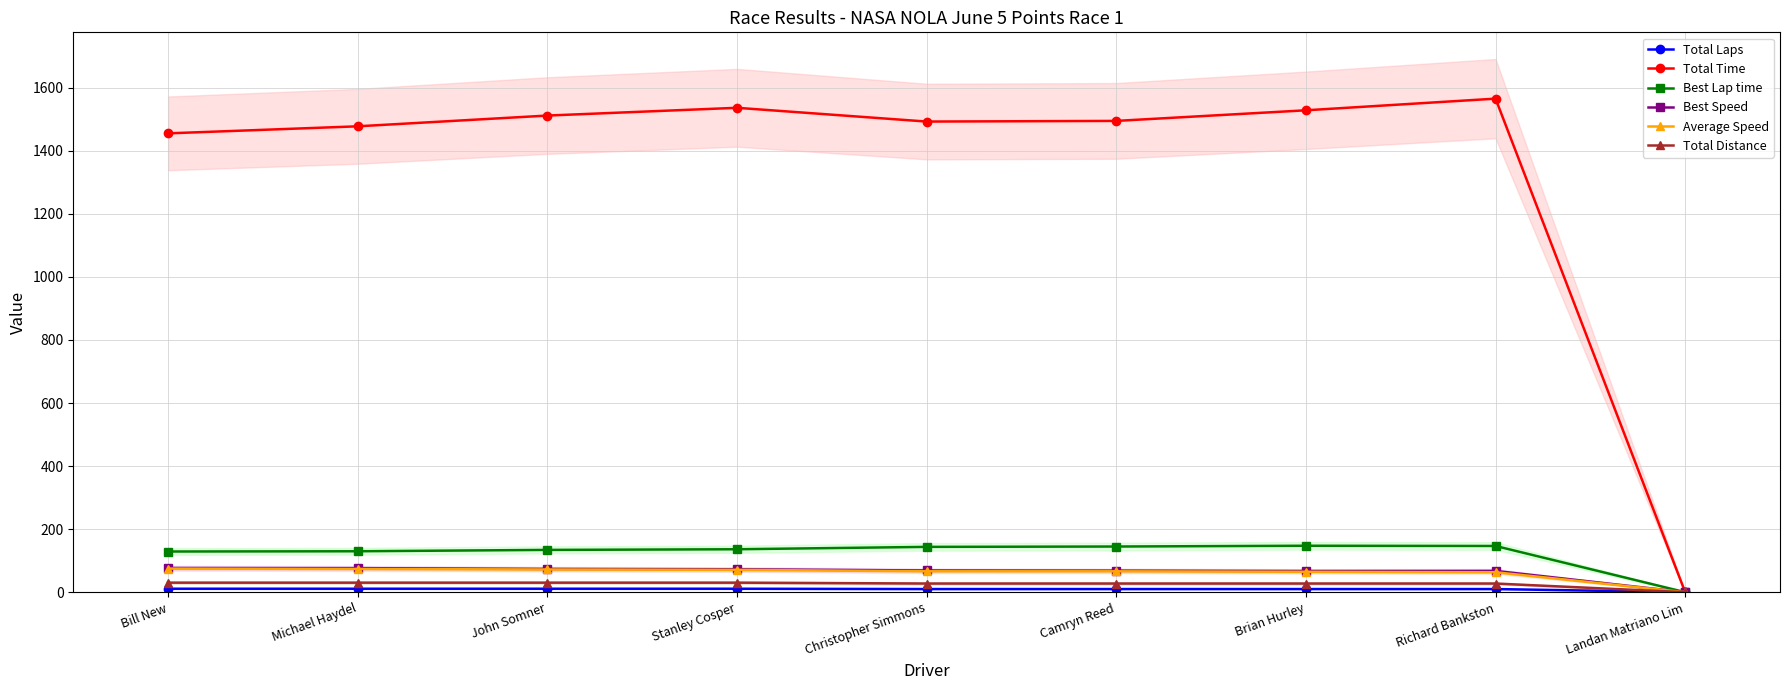

What are all the series names shown in the legend?

Total Laps, Total Time, Best Lap time, Best Speed, Average Speed, Total Distance